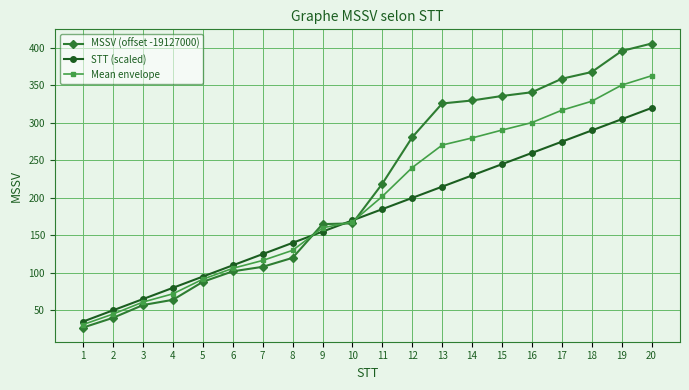

At how many categories does at least one series exceed 198?

10